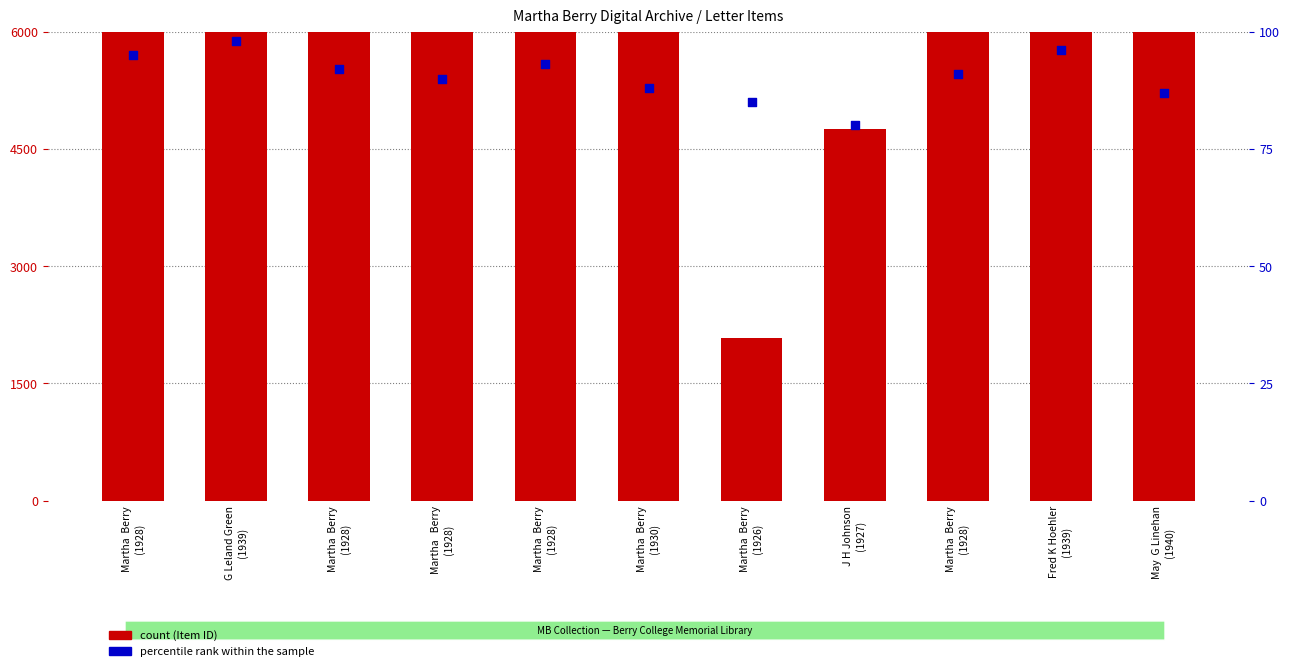

At which category is the sum across all series the highest?

May  G Linehan
(1940)